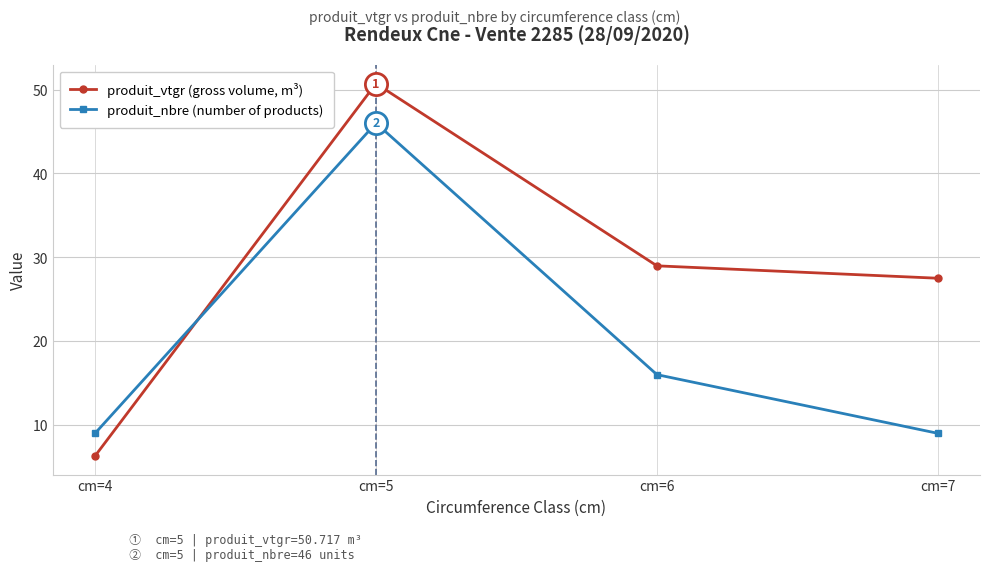

After their last crossing, which series has the higher values: produit_vtgr (gross volume, m³) or produit_nbre (number of products)?

produit_vtgr (gross volume, m³)